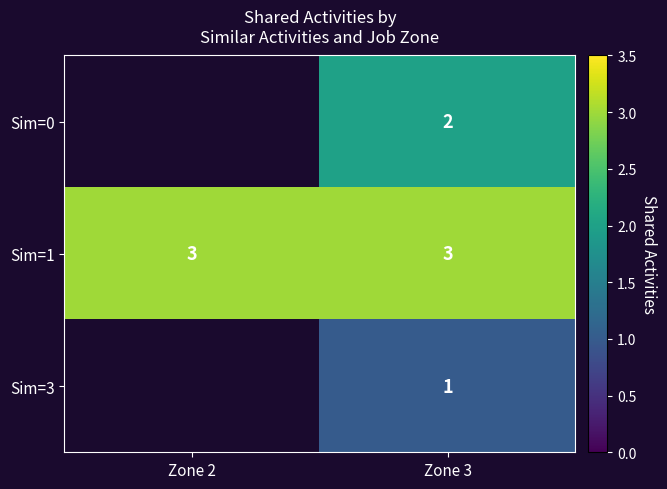

Is the value of Sim=0 at Zone 3 greater than the value of Sim=1 at Zone 3?

No